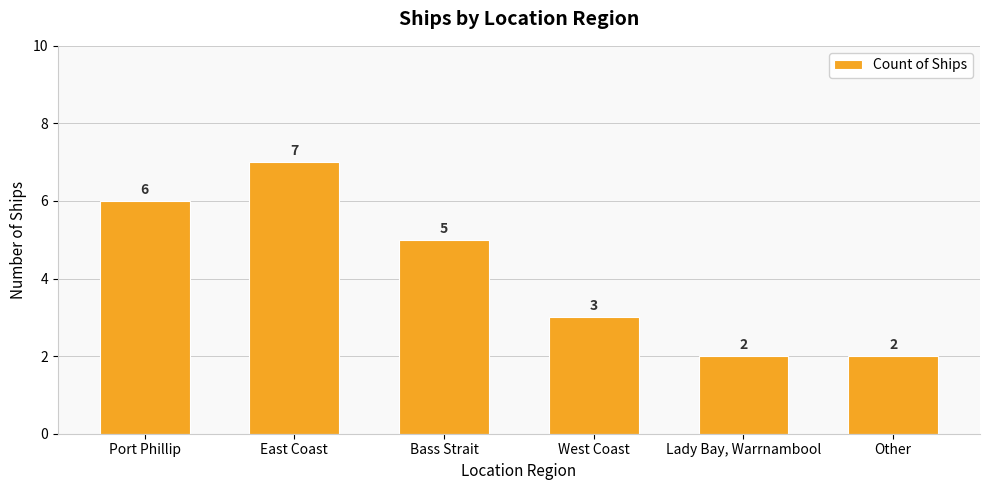

What is the difference between the values at East Coast and Port Phillip?

1